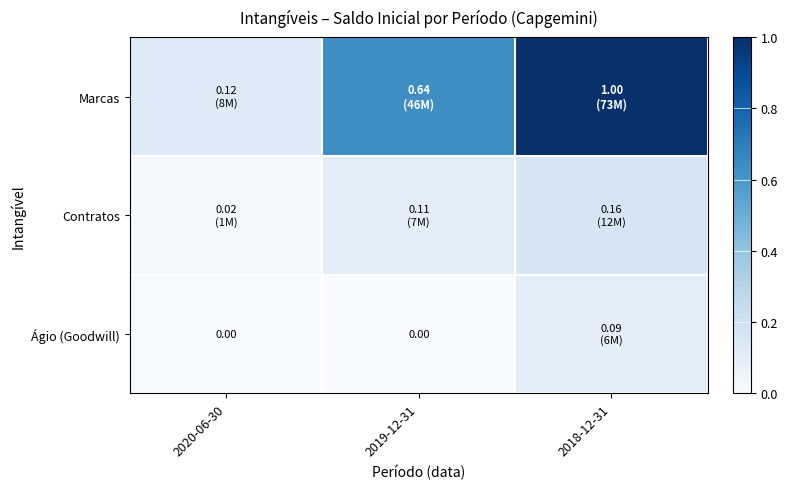

True or false: Marcas has a value of 0.1 at 2020-06-30.

True